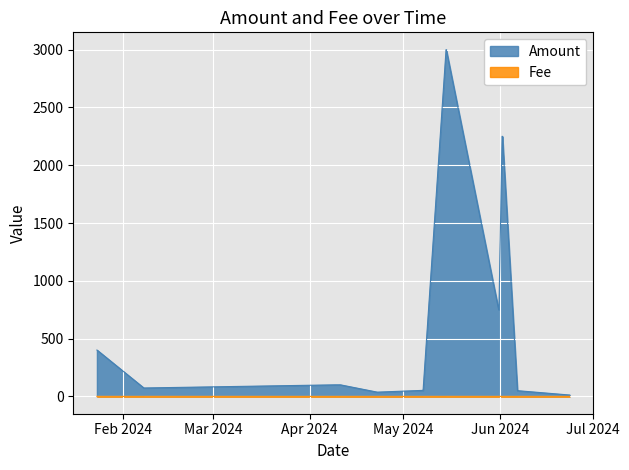

What is the value of the Fee point at the 6th from the left?

0.2